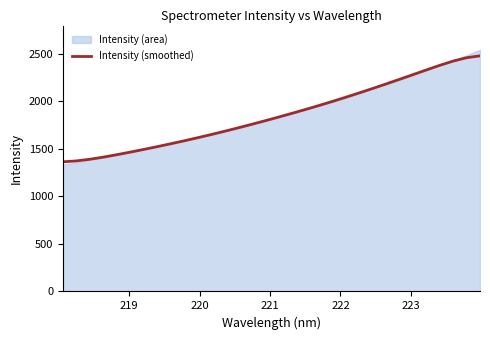

What is the difference between the maximum and minimum values?

1115.5